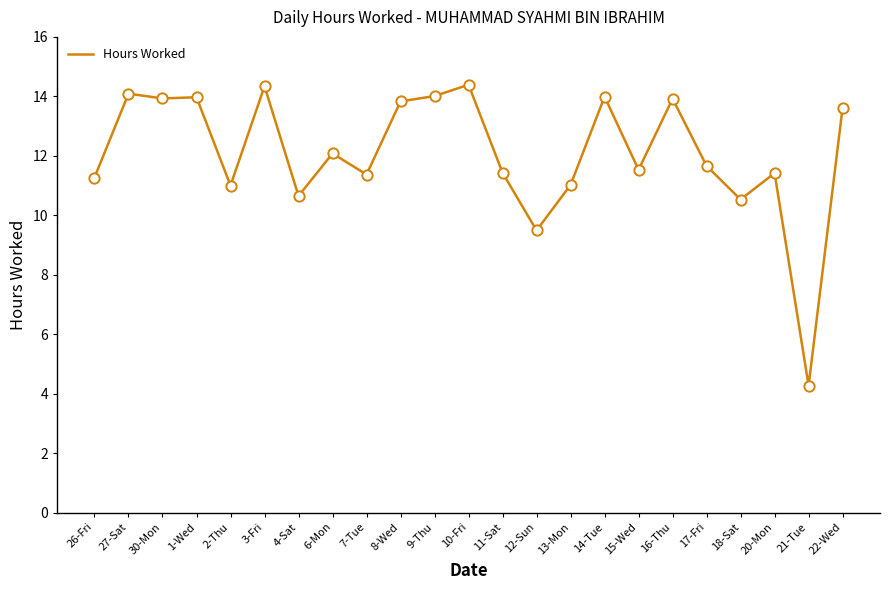

Approximately how many times larger is the value at 3-Fri compared to 26-Fri?

1.3